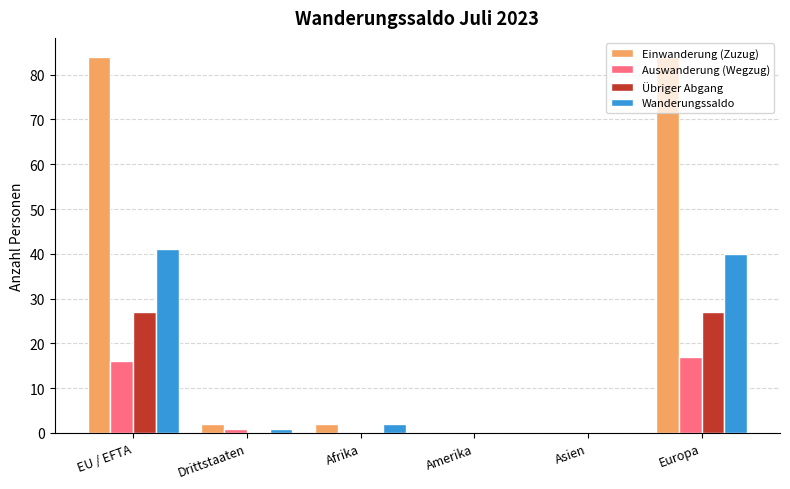

Count the number of categories in the chart.

6